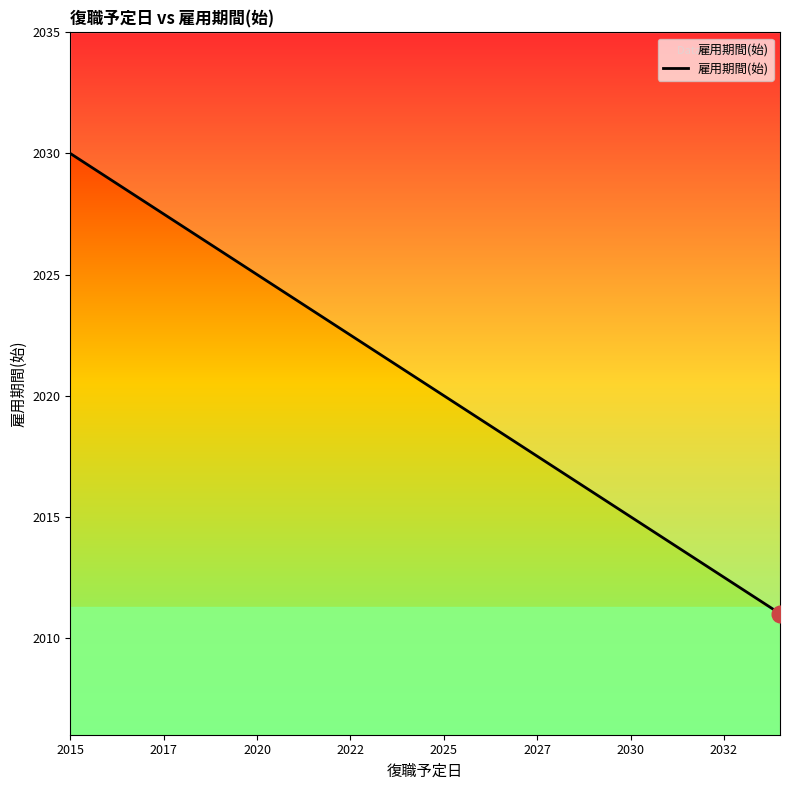

Where is the data nearest to the value 2020?

2025